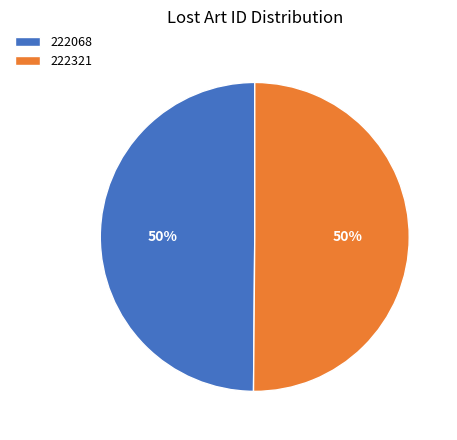

What is the ratio of the value at 222068 to the value at 222321?

1.0